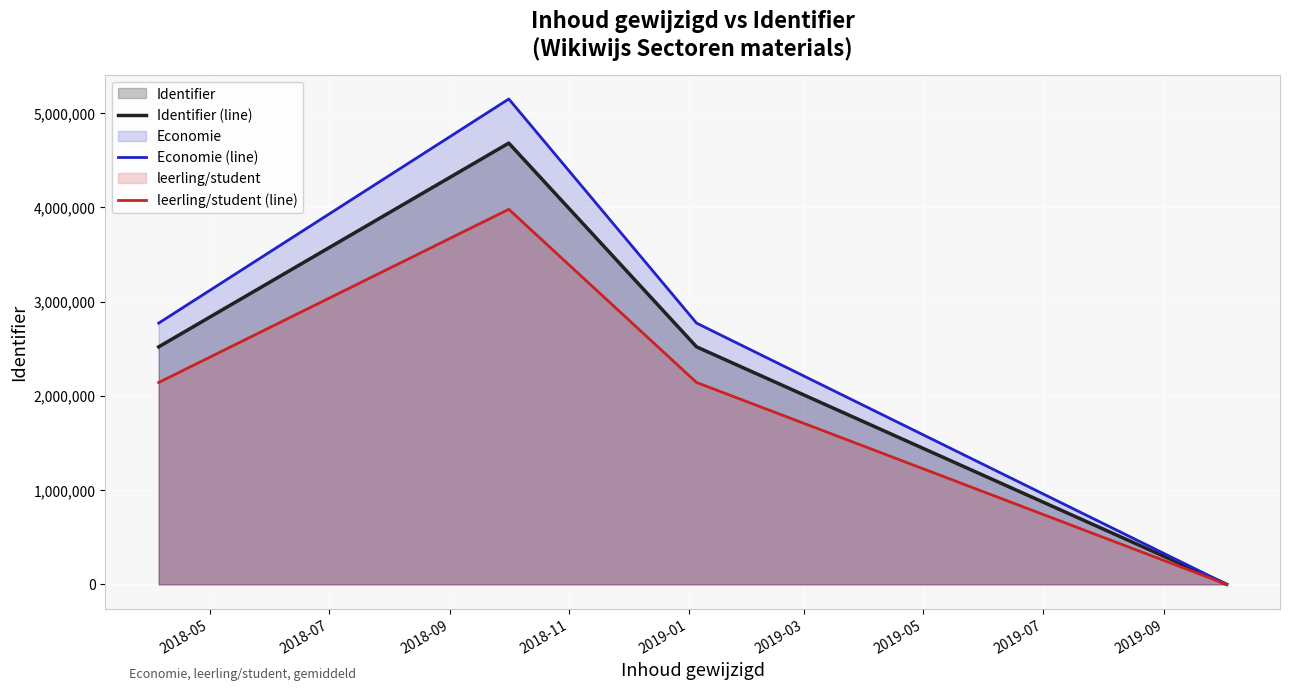

What is the highest value of the Economie (line) series?

5149967.9